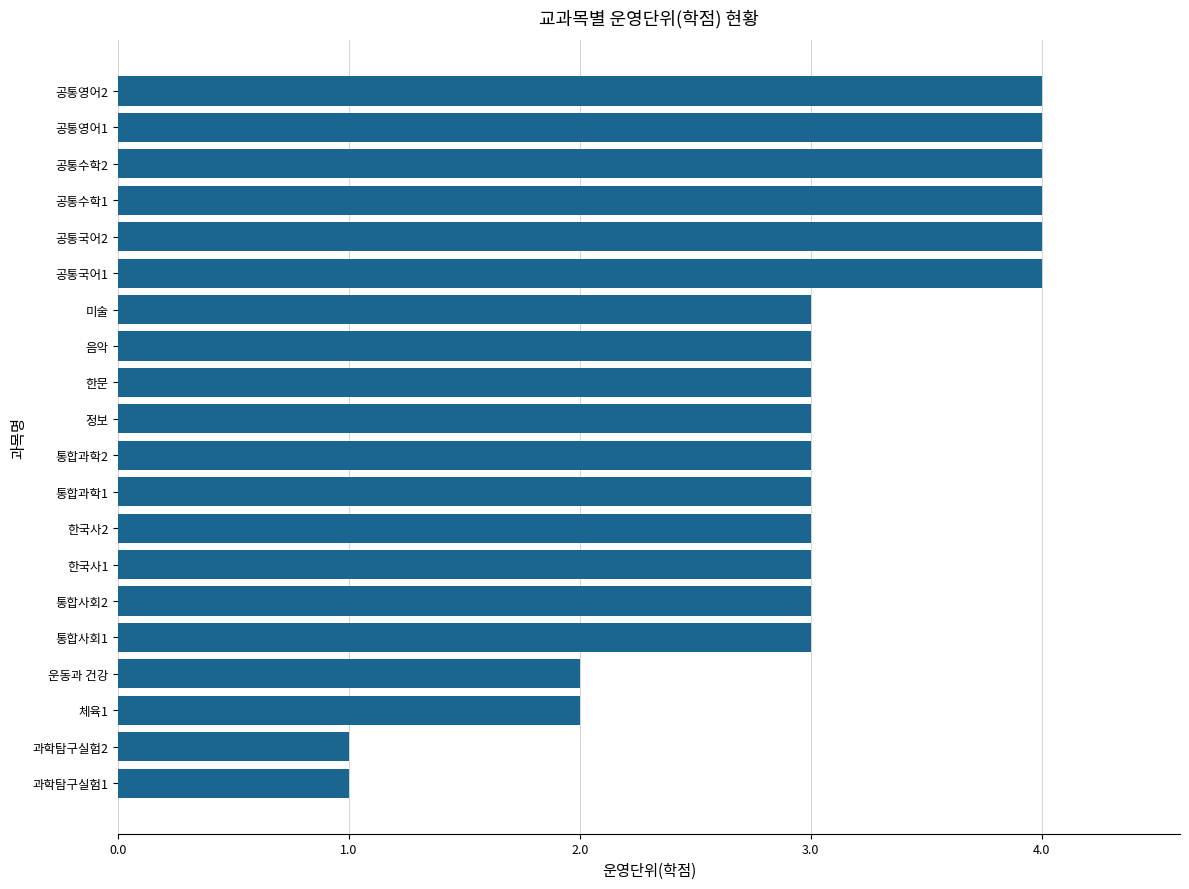

Are the bars horizontal?

Yes